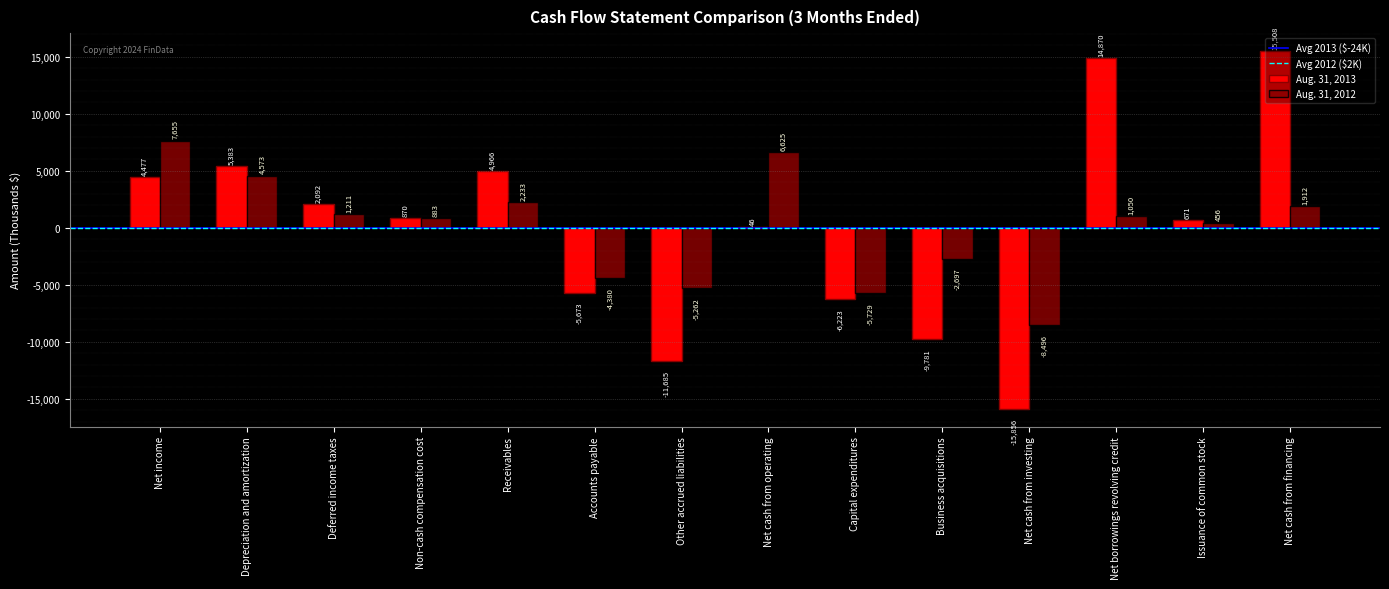

How many positive values does the Aug. 31, 2013 series have?

9